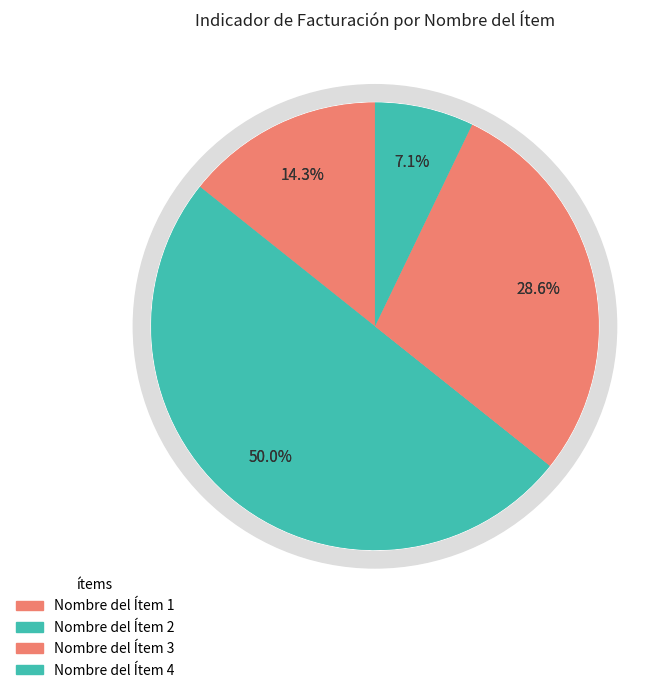

How many segments does this pie chart have?

4